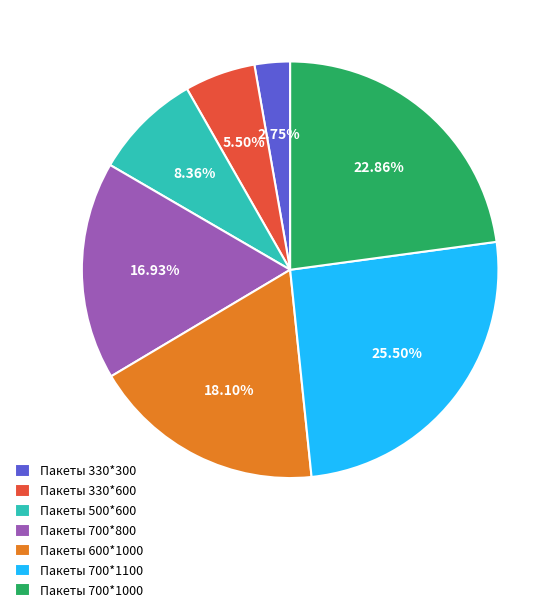

Count the number of slices in the pie.

7